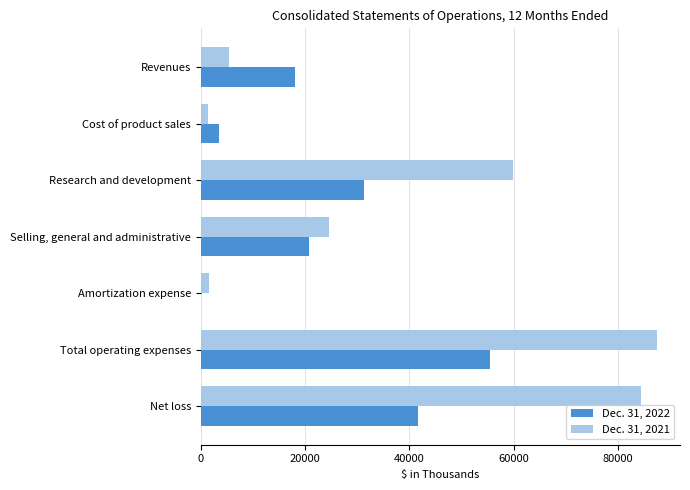

The value of Dec. 31, 2021 at Revenues is 5398. True or false?

True